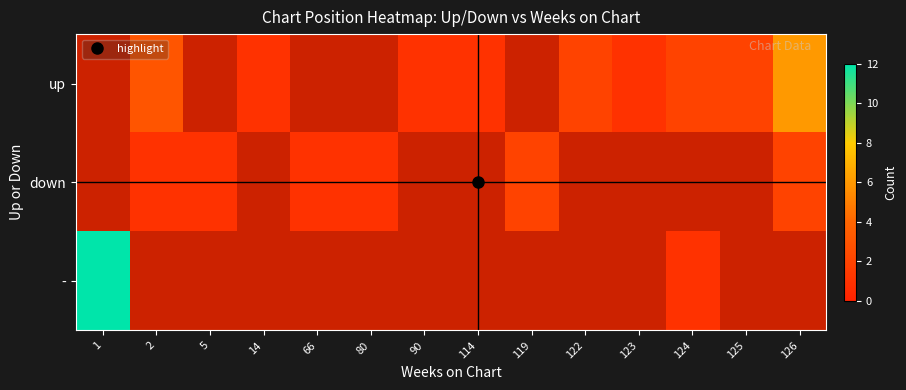

Which series has the widest spread of values?

-